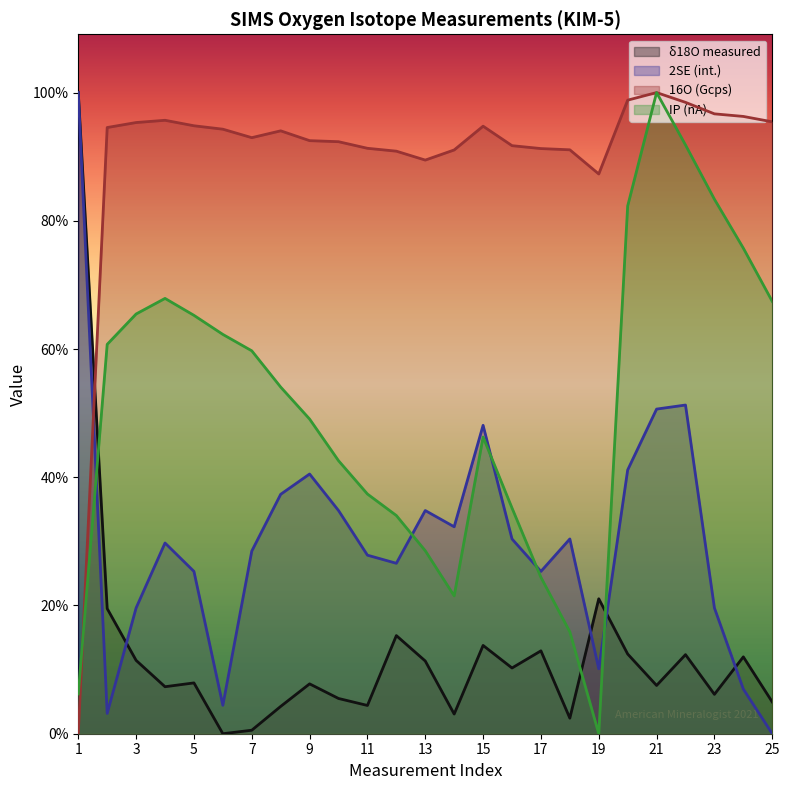

Where do 2SE (int.) and δ18O measured first cross each other?

2 and 3